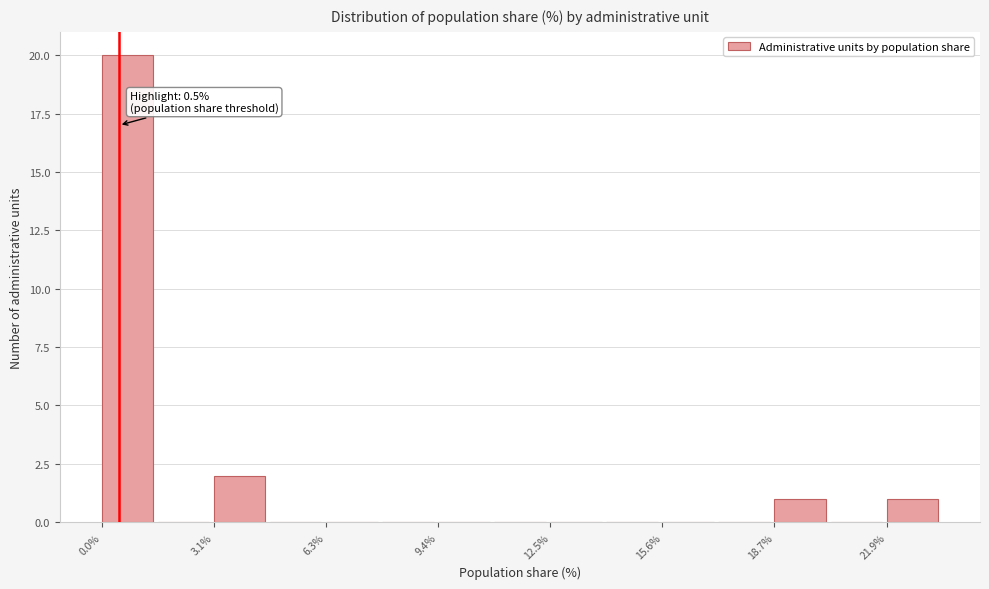

Around what value on the x-axis is the tallest bar? Give the approximate position of its centre, as read against the axis.

0.5